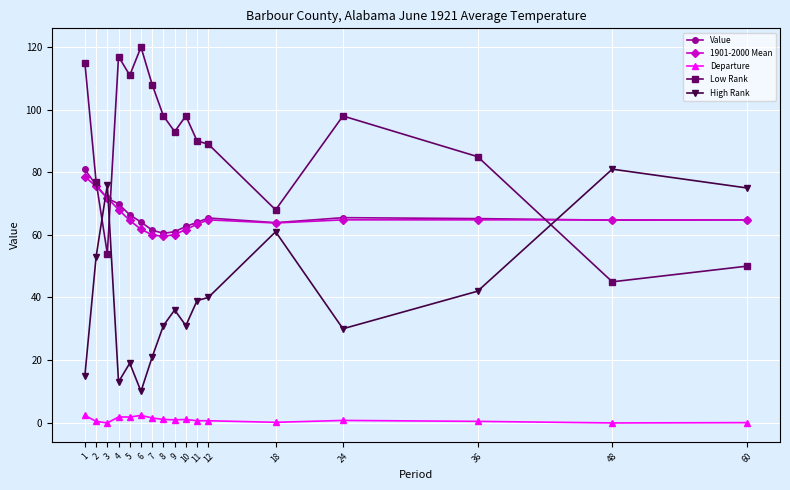

The 1901-2000 Mean series shows 68.1 at 4. True or false?

True